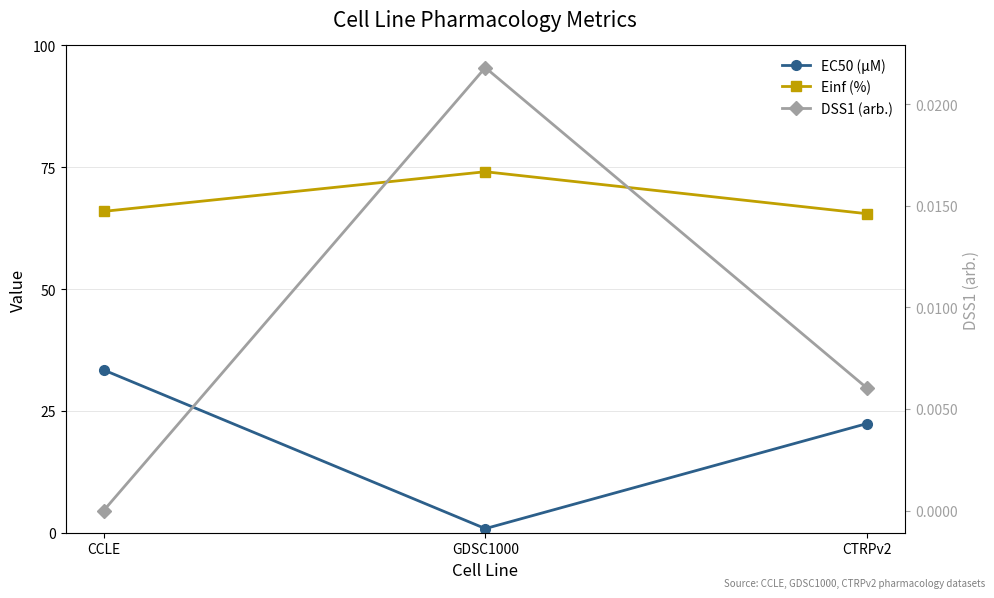

Which series has the widest spread of values?

EC50 (µM)